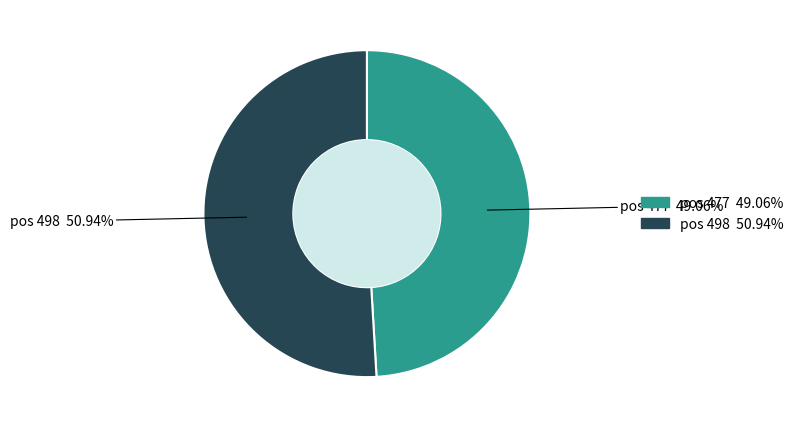

Count the number of slices in the pie.

2